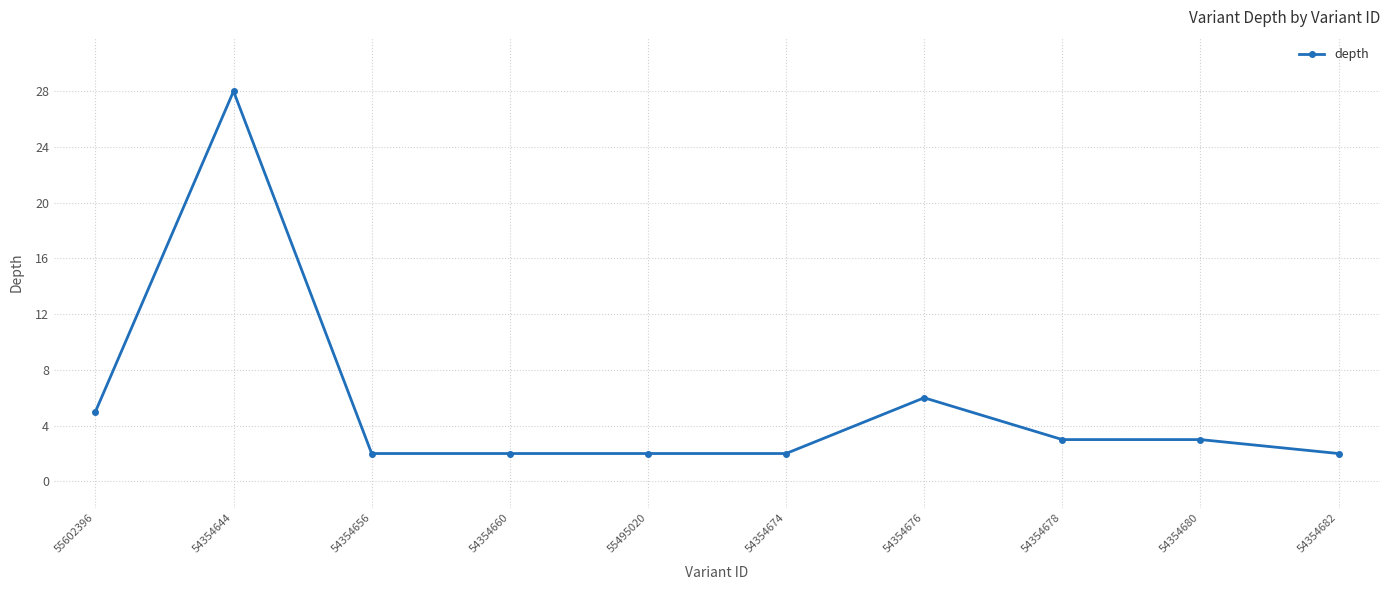

The chart shows a value of 3 at 54354680. True or false?

True